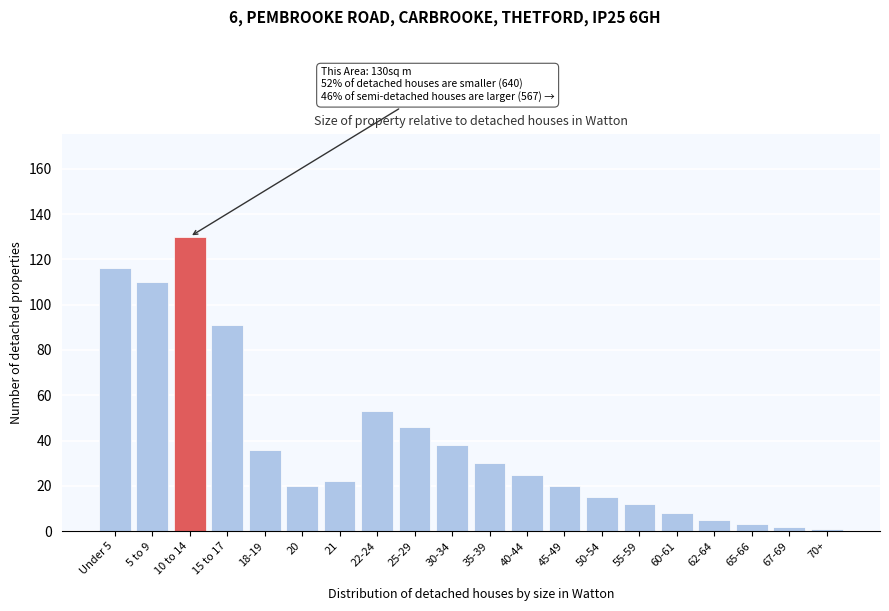

Reading left to right, what are all the values shown in this chart?

Under 5=116	5 to 9=110	10 to 14=130	15 to 17=91	18-19=36	20=20	21=22	22-24=53	25-29=46	30-34=38	35-39=30	40-44=25	45-49=20	50-54=15	55-59=12	60-61=8	62-64=5	65-66=3	67-69=2	70+=1